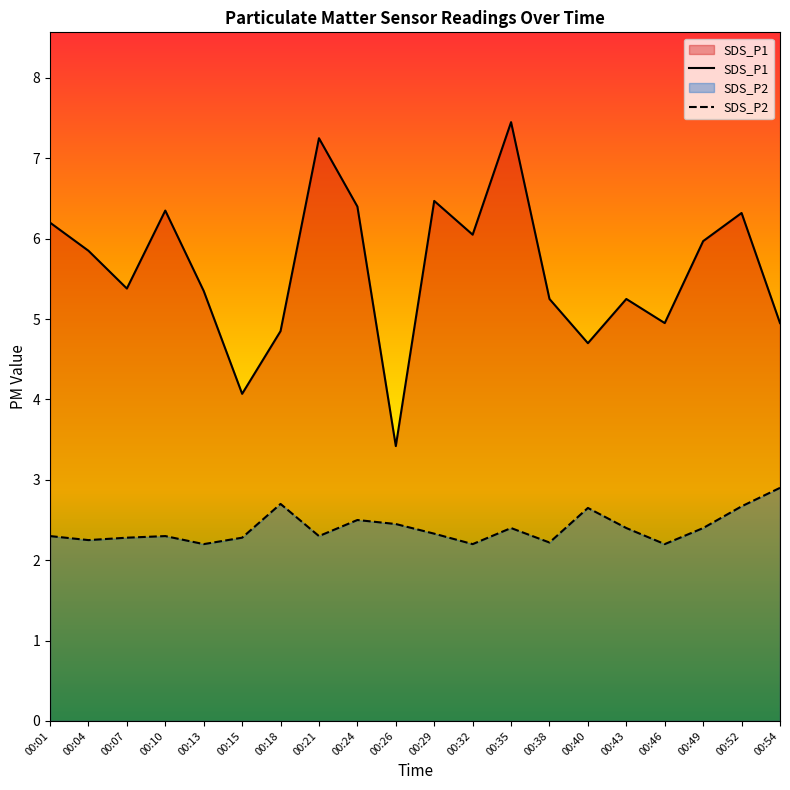

True or false: SDS_P2 and SDS_P1 intersect in this chart.

False